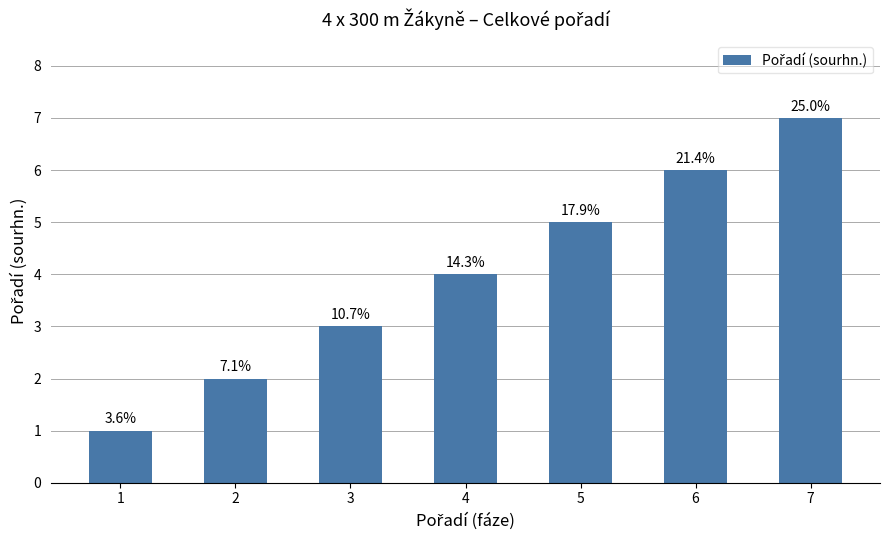

Are the bars horizontal?

No